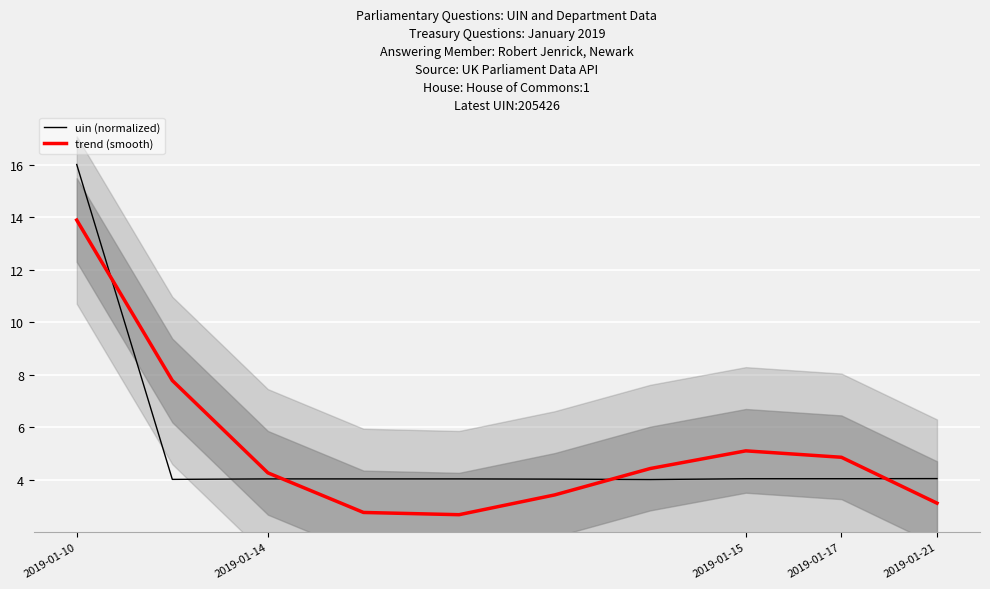

How many lines are shown in the chart?

2